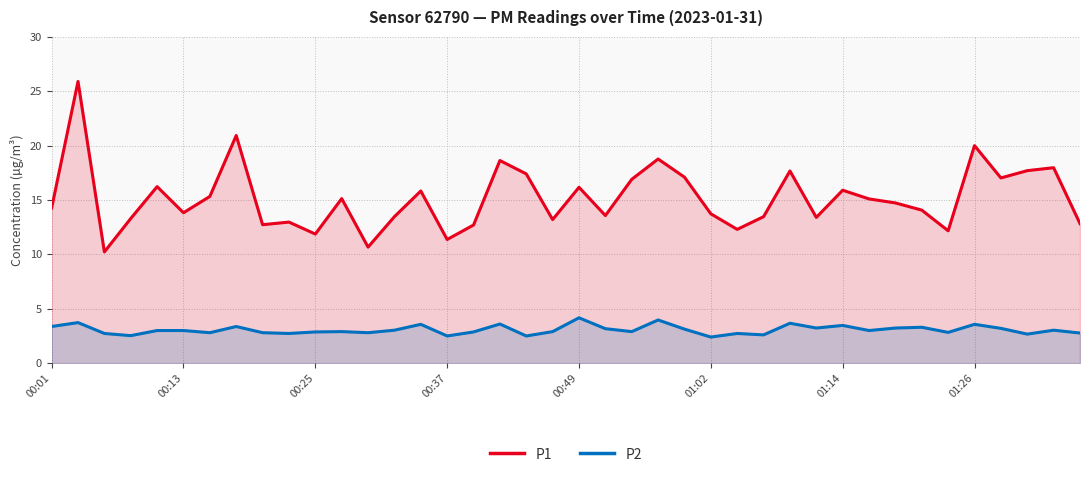

True or false: P1 and P2 cross at least once.

False